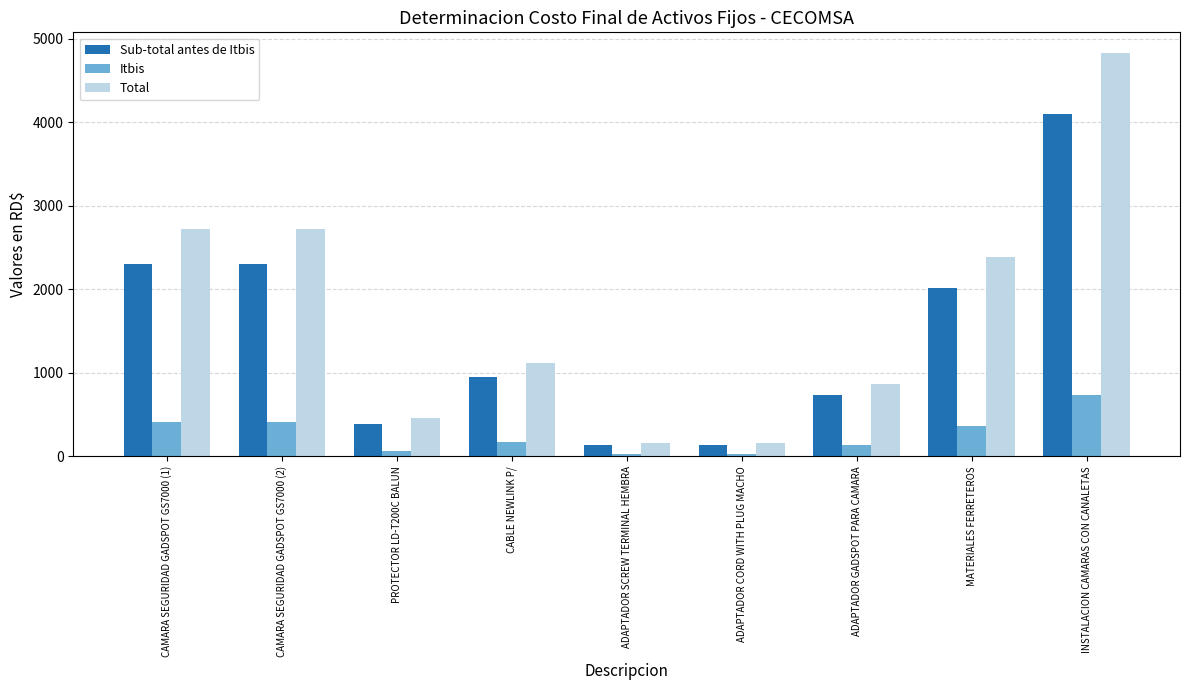

How many bars are there in each group?

3